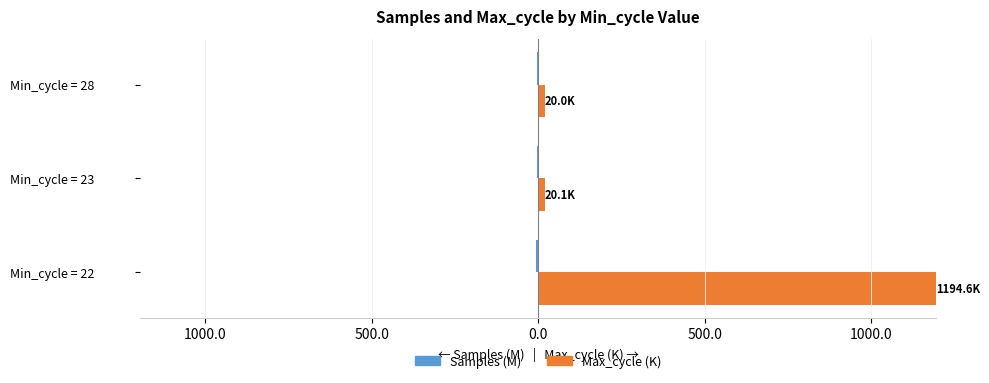

What is the value of the Max_cycle (K) bar at the 2nd from the left?

20.1